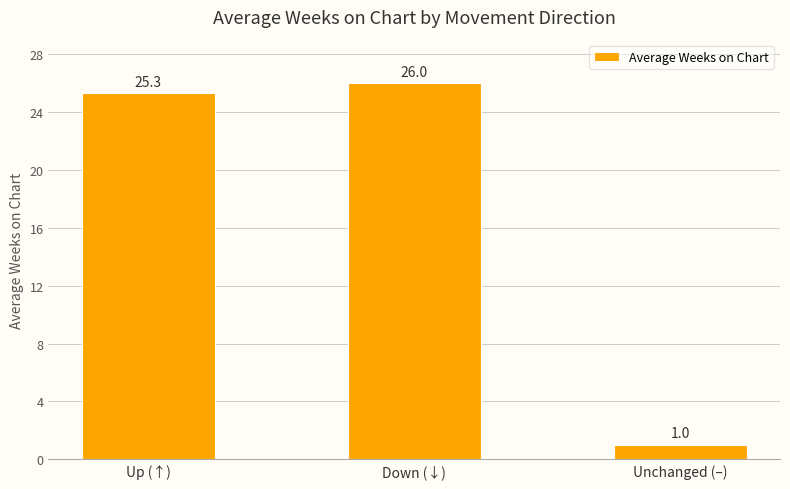

Reading right to left, list all the values displayed in this chart.

1.0	26.0	25.3